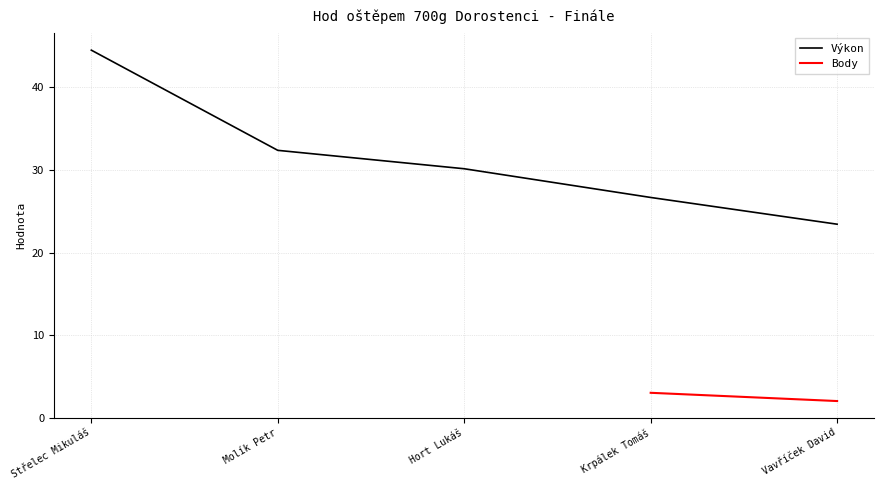

Reading right to left, extract all data points from this chart.

Vavříček David=23.4	Krpálek Tomáš=26.7	Hort Lukáš=30.1	Molík Petr=32.4	Střelec Mikuláš=44.5